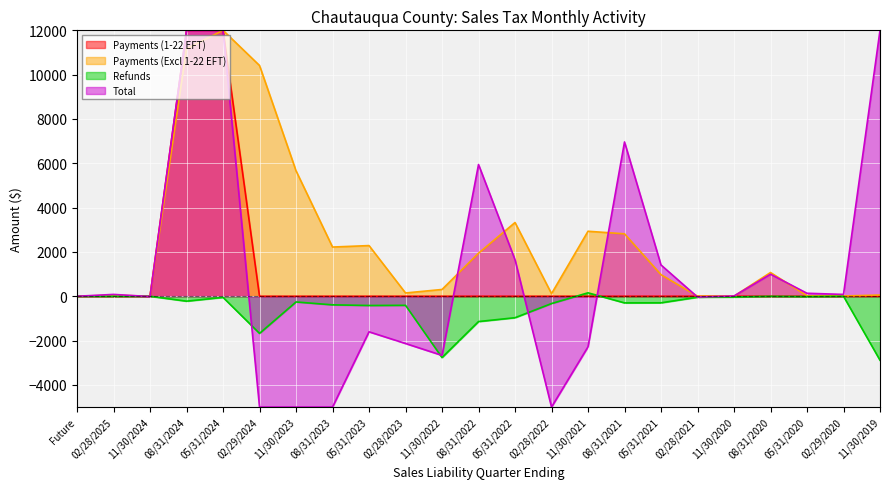

What is the difference between the maximum and minimum values in the Total series?

17000.0